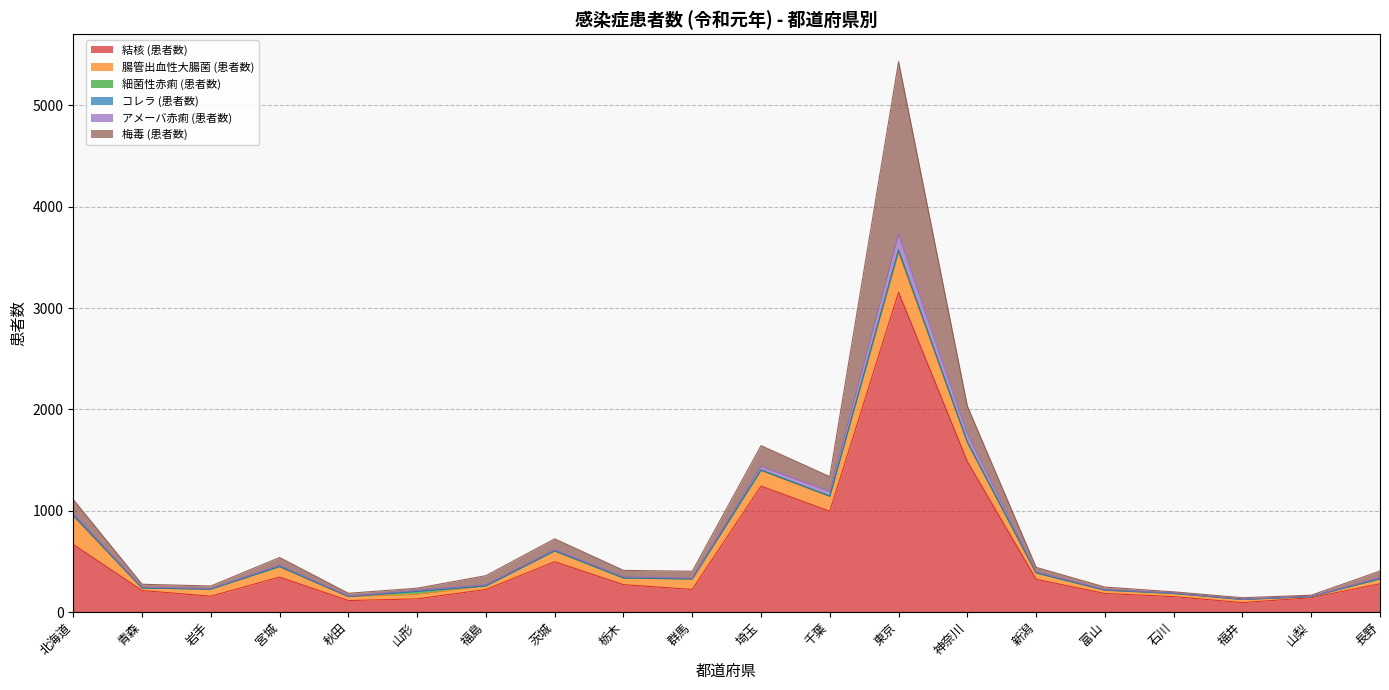

How many values in the コレラ (患者数) series exceed 0?

3